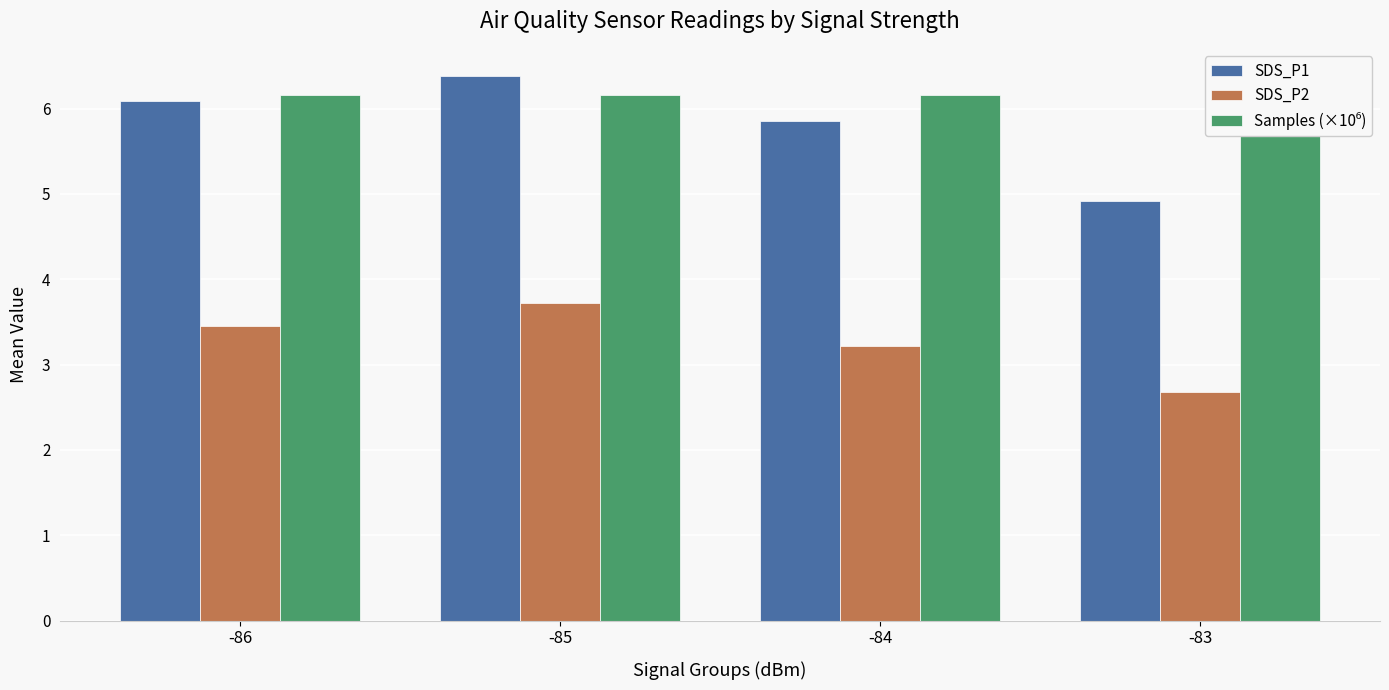

The SDS_P2 series shows 3.5 at -86. True or false?

True